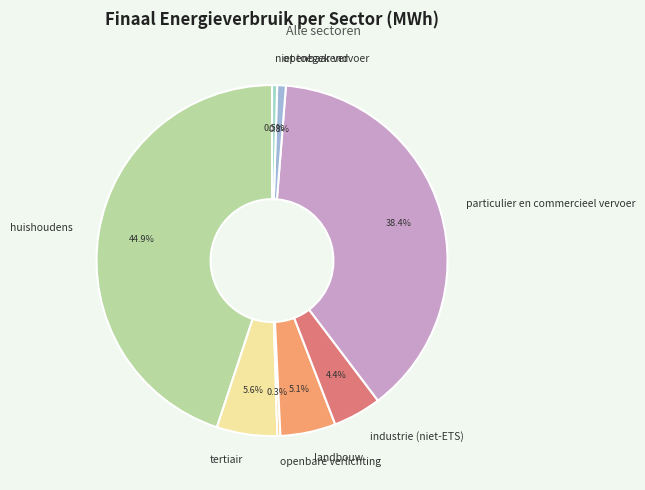

Which category has the biggest portion of the pie?

huishoudens